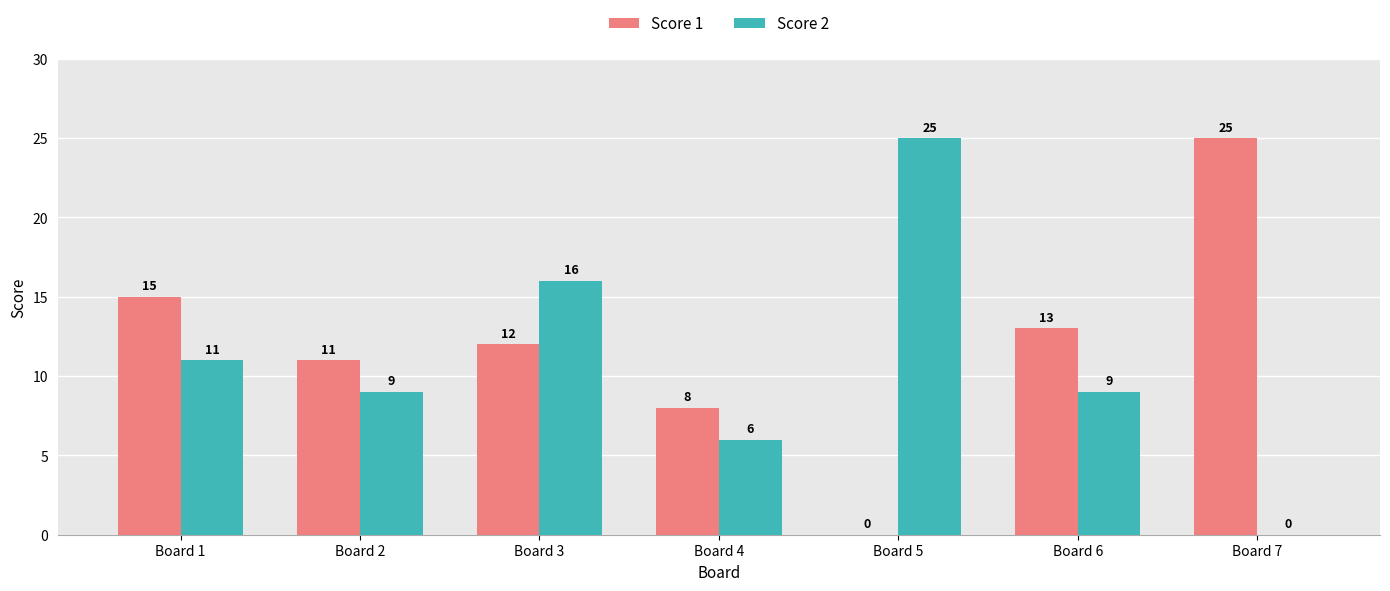

What is the greatest value displayed?

25